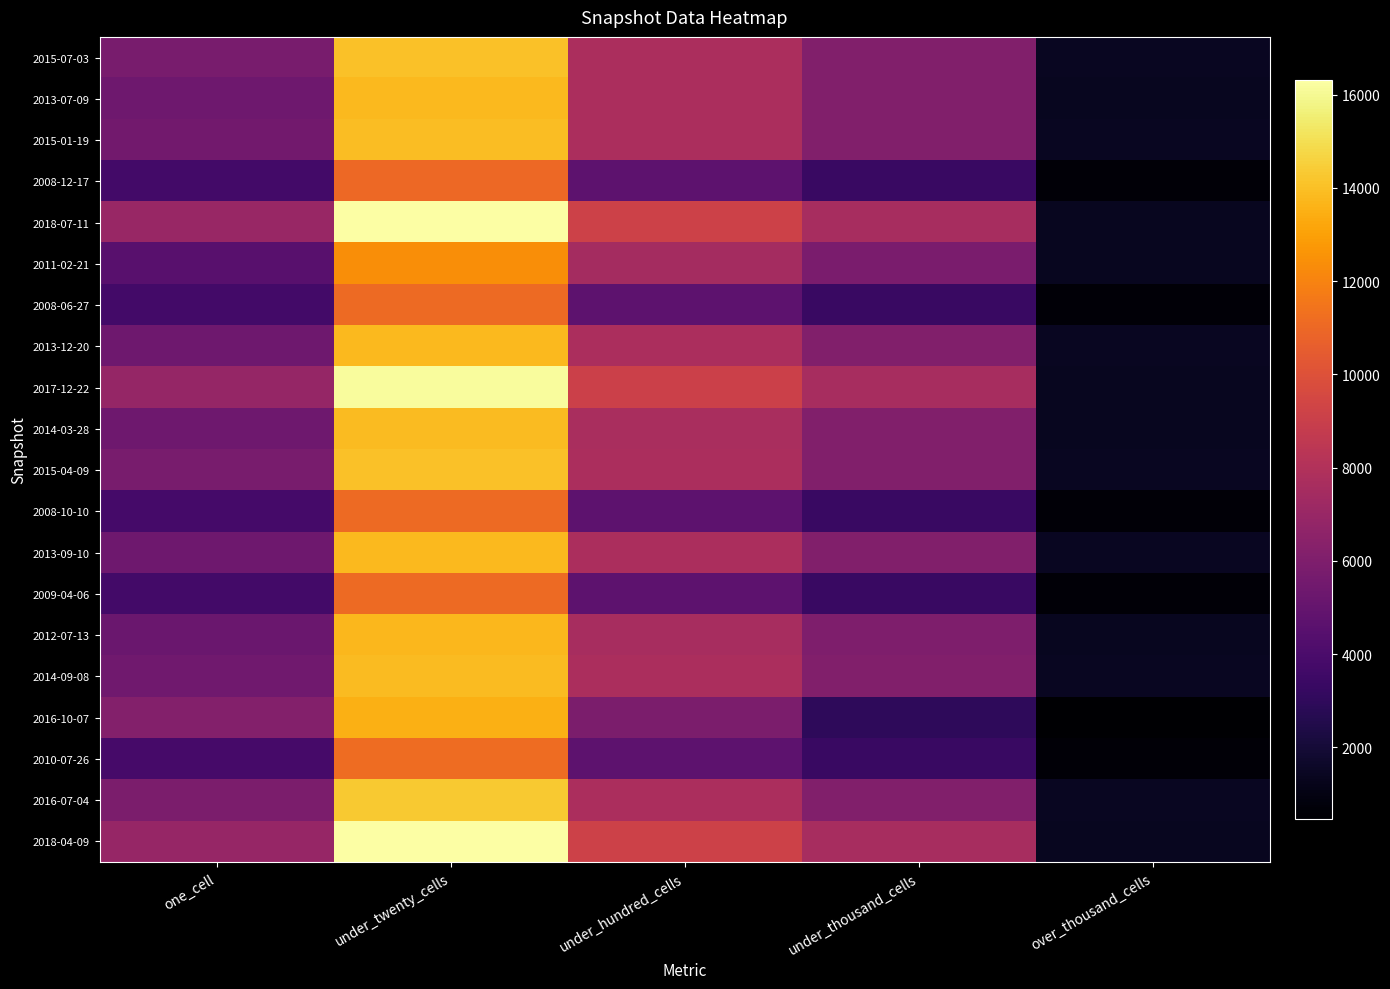

How many distinct data groups are displayed?

20